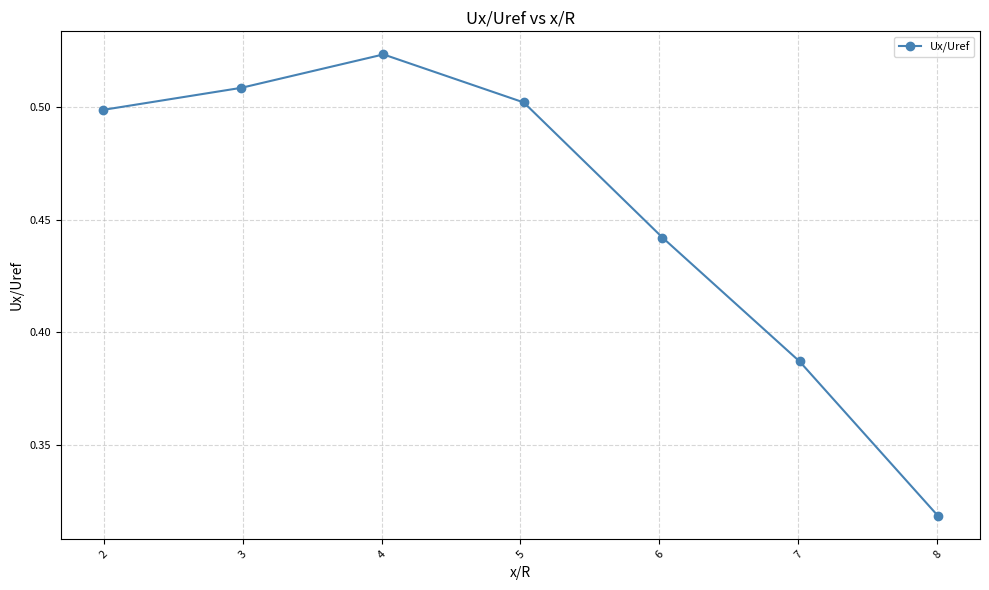

How many values are between 0 and 1?

7